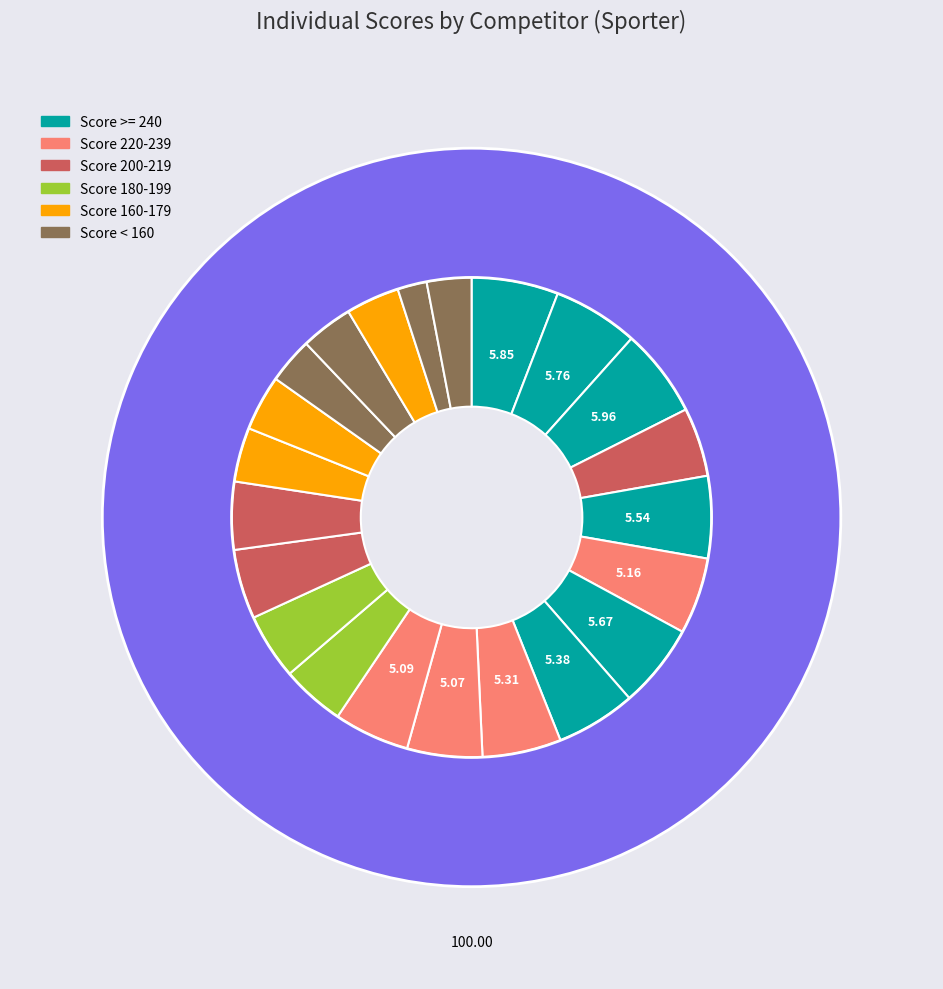

To the nearest percent, what portion does Knepp, Lydia (106) represent?

3%